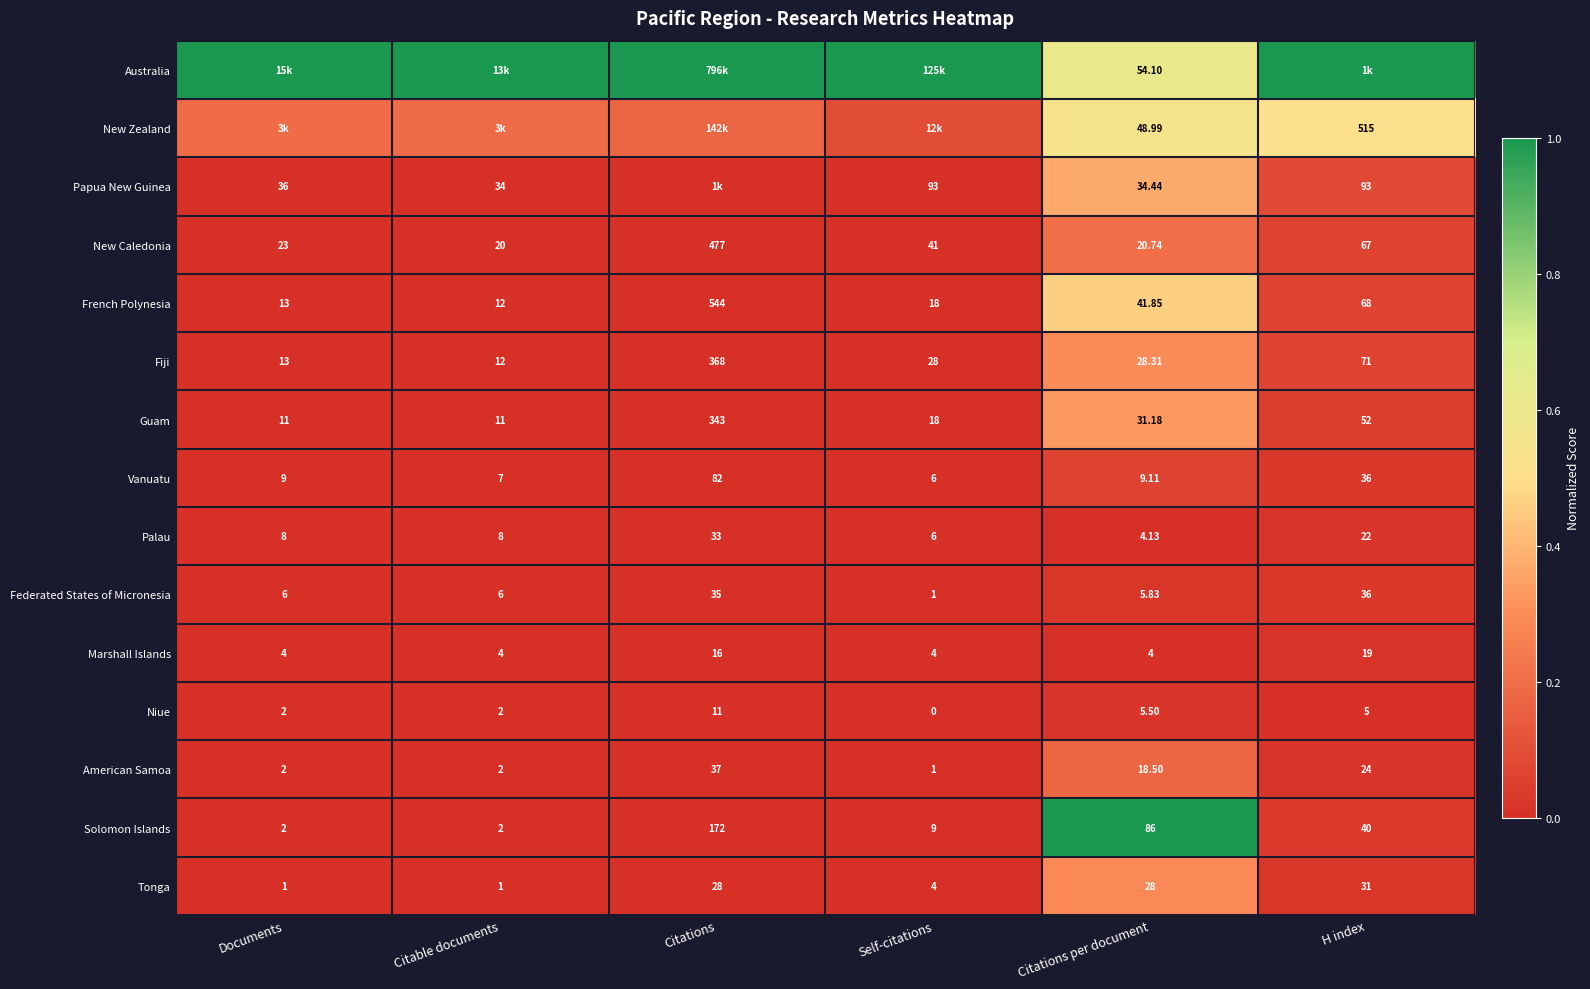

At Citations per document, list the series in order from smallest to largest.

Marshall Islands, Palau, Niue, Federated States of Micronesia, Vanuatu, American Samoa, New Caledonia, Tonga, Fiji, Guam, Papua New Guinea, French Polynesia, New Zealand, Australia, Solomon Islands